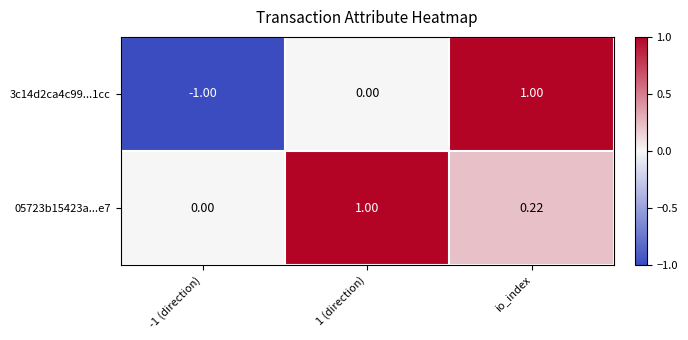

Between -1 (direction) and io_index, which series saw the biggest shift?

3c14d2ca4c99...1cc